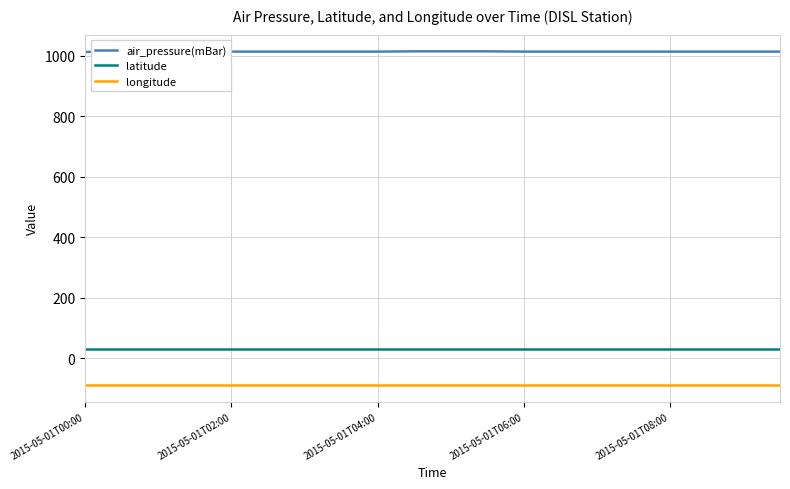

What is the greatest value displayed?

1014.0